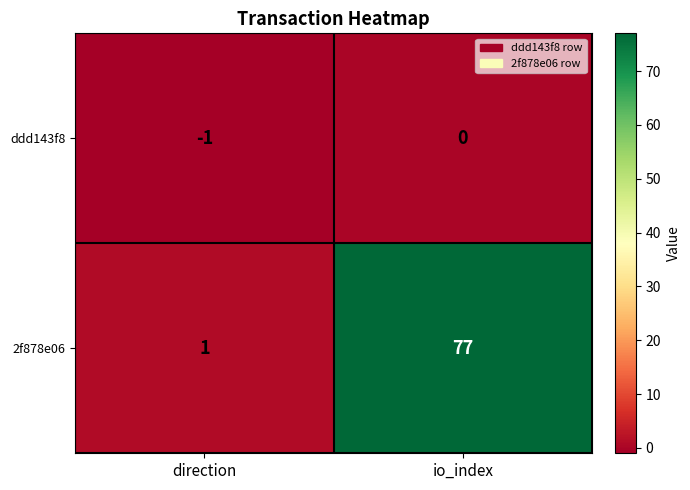

At how many categories does at least one series exceed 68?

1